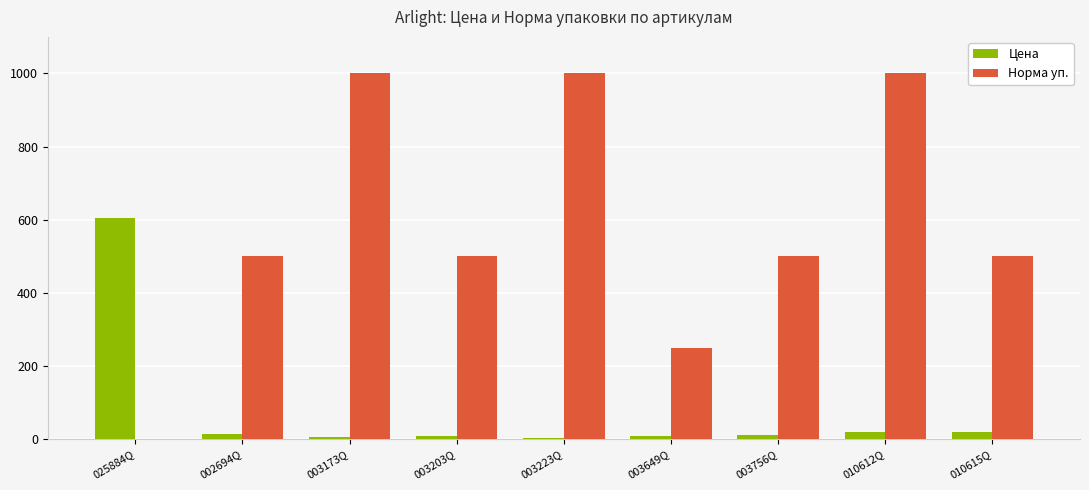

True or false: Норма уп. has a value of 1000.0 at 010612Q.

True